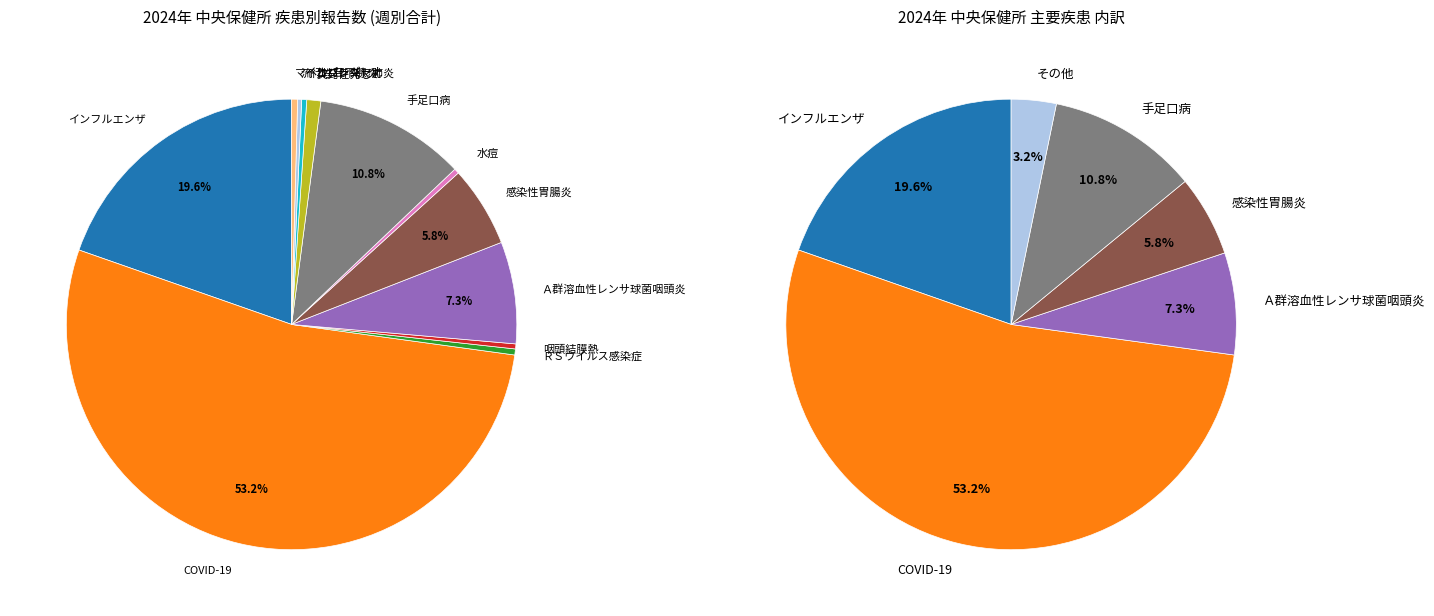

To the nearest percent, what percentage of the pie is Ａ群溶血性レンサ球菌咽頭炎?

7%